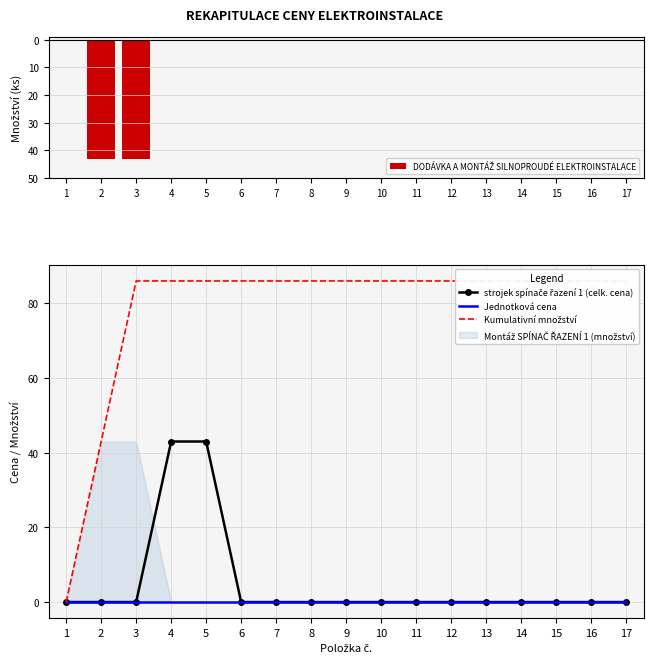

What is the total value across all series at 3?

129